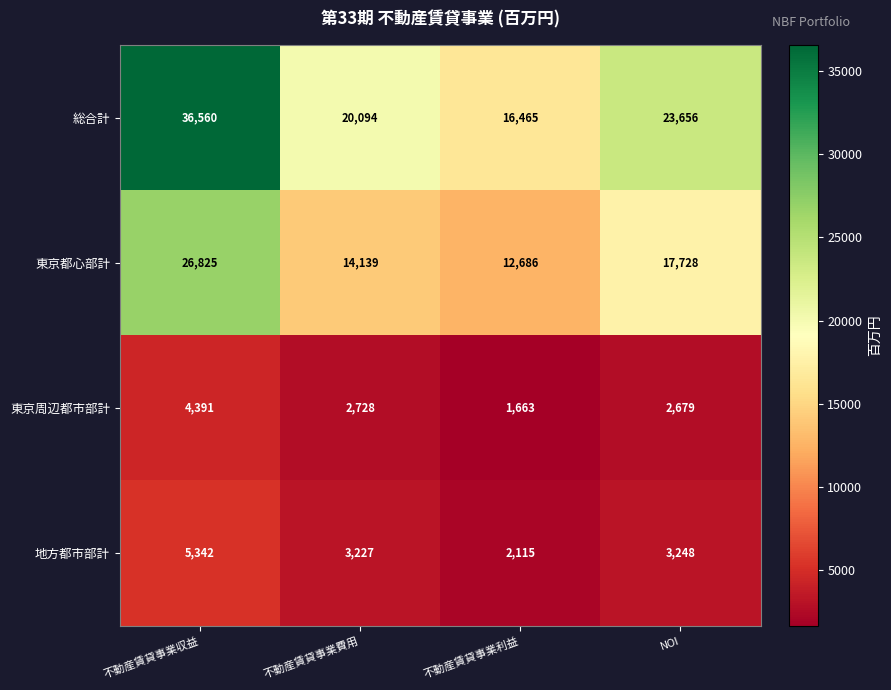

How many categories are shown in the chart?

4